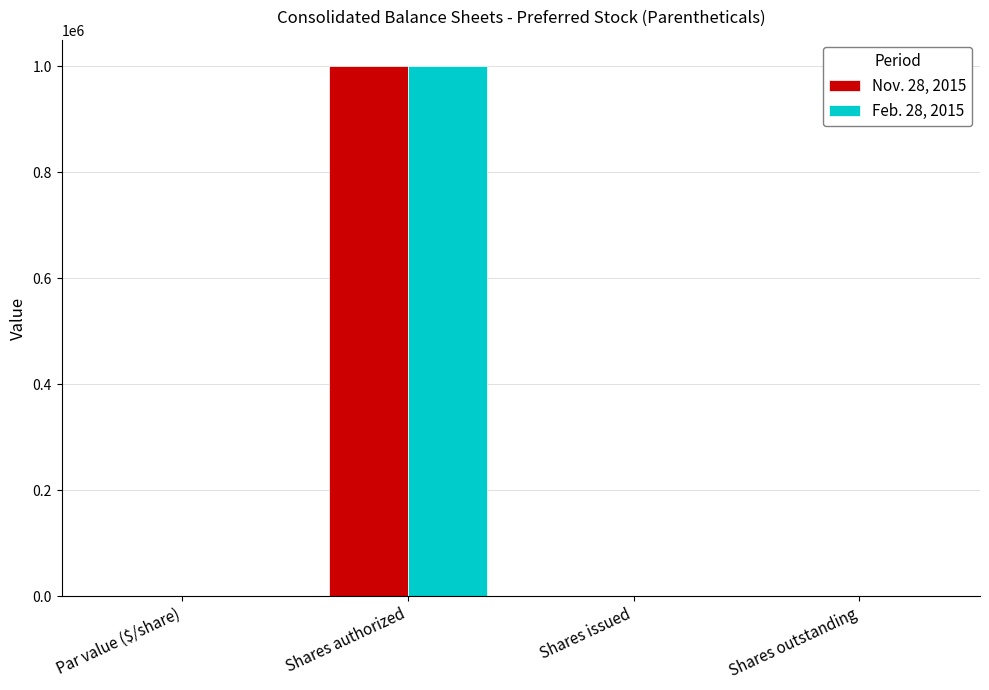

True or false: Feb. 28, 2015 has a value of 670255.1 at Shares issued.

False